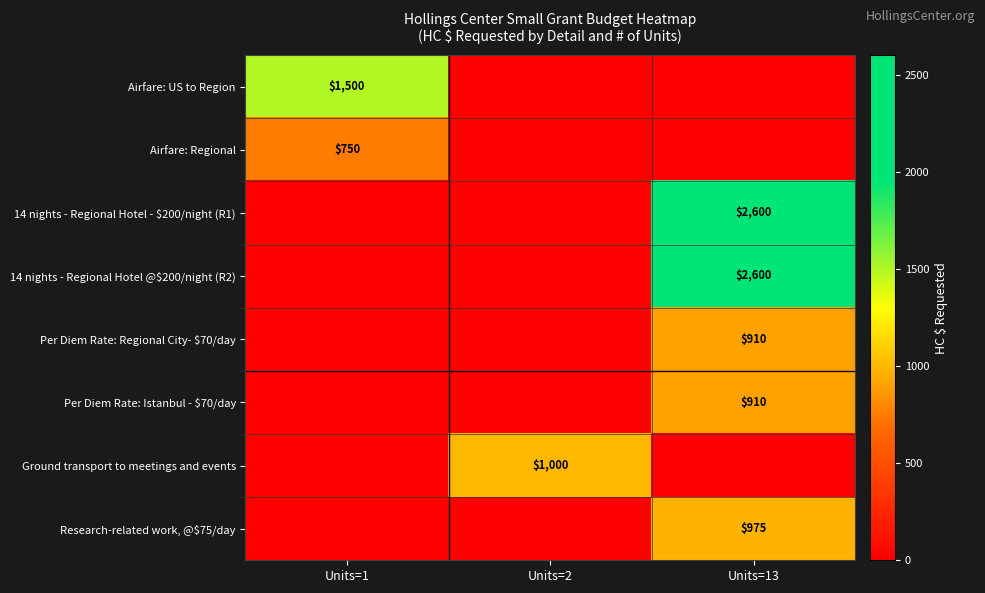

True or false: Ground transport to meetings and events has a value of 1000 at Units=2.

True